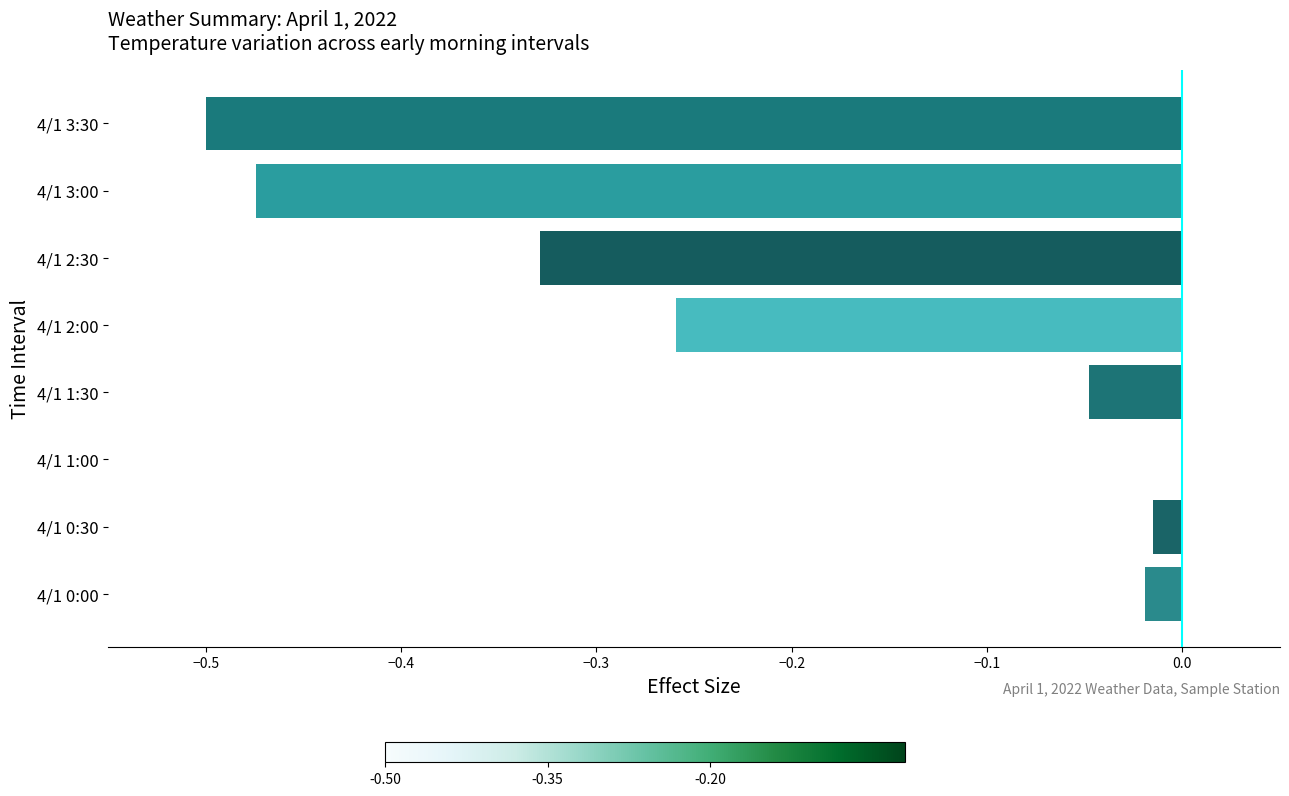

Which has a higher value, 4/1 0:30 or 4/1 1:00?

4/1 1:00